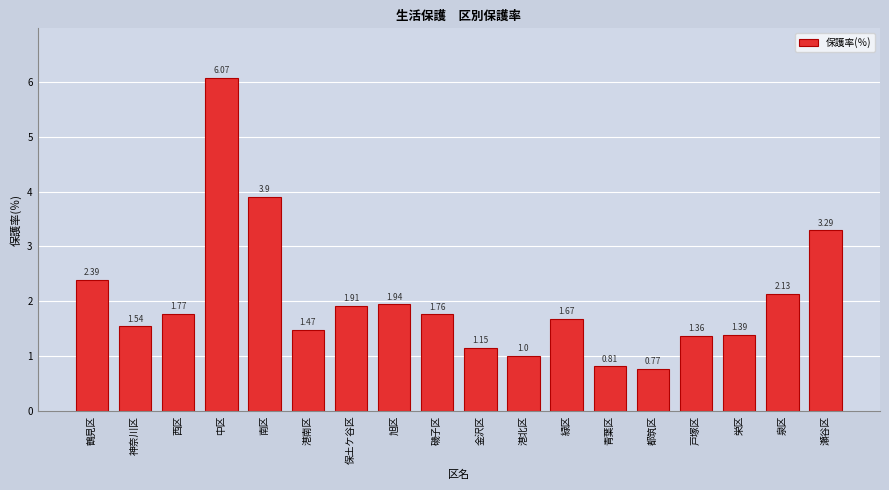

At which label is the value closest to 3?

瀬谷区